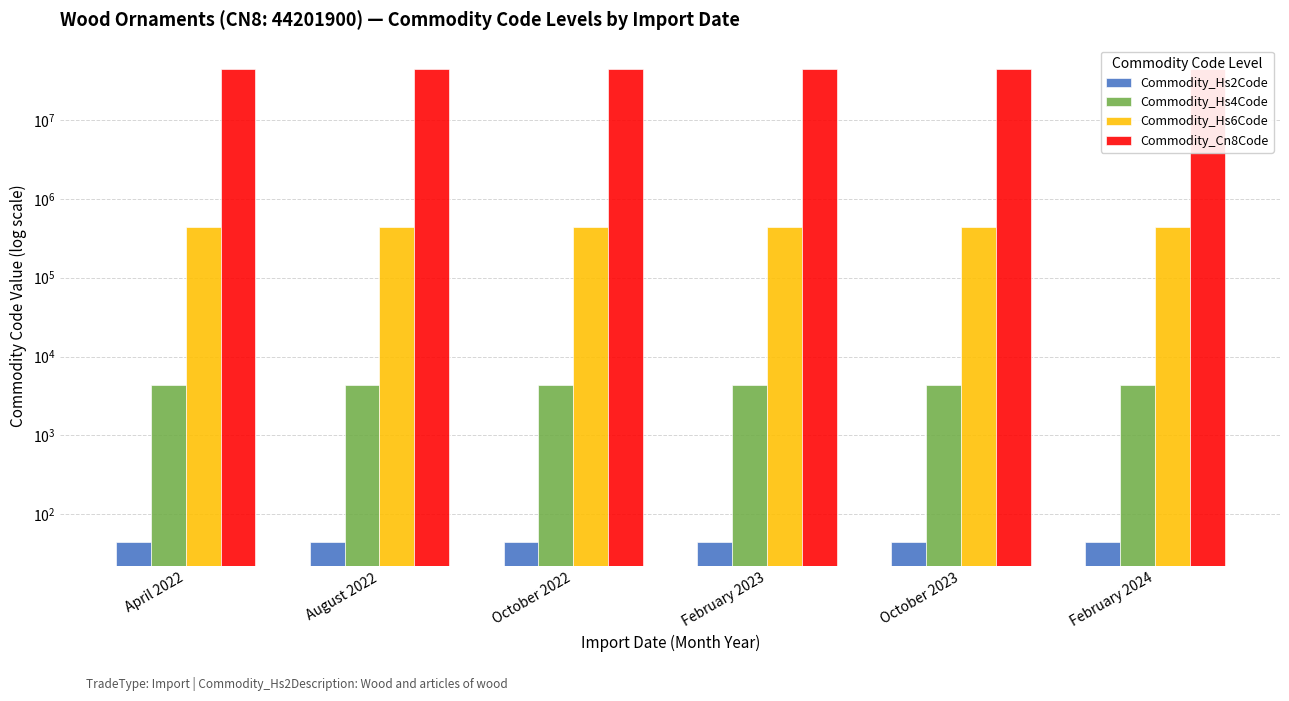

Reading right to left, list all the values displayed in this chart.

Commodity_Hs2Code: 44	44	44	44	44	44
Commodity_Hs4Code: 4420	4420	4420	4420	4420	4420
Commodity_Hs6Code: 442019	442019	442019	442019	442019	442019
Commodity_Cn8Code: 44201900	44201900	44201900	44201900	44201900	44201900